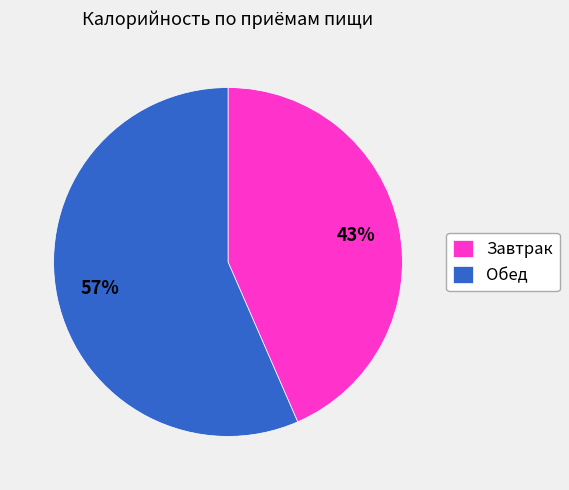

To the nearest percent, what portion does Завтрак represent?

43%